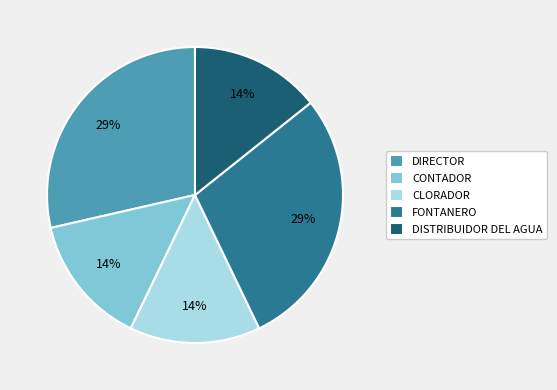

What is the ratio of the value at DISTRIBUIDOR DEL AGUA to the value at CONTADOR?

1.0